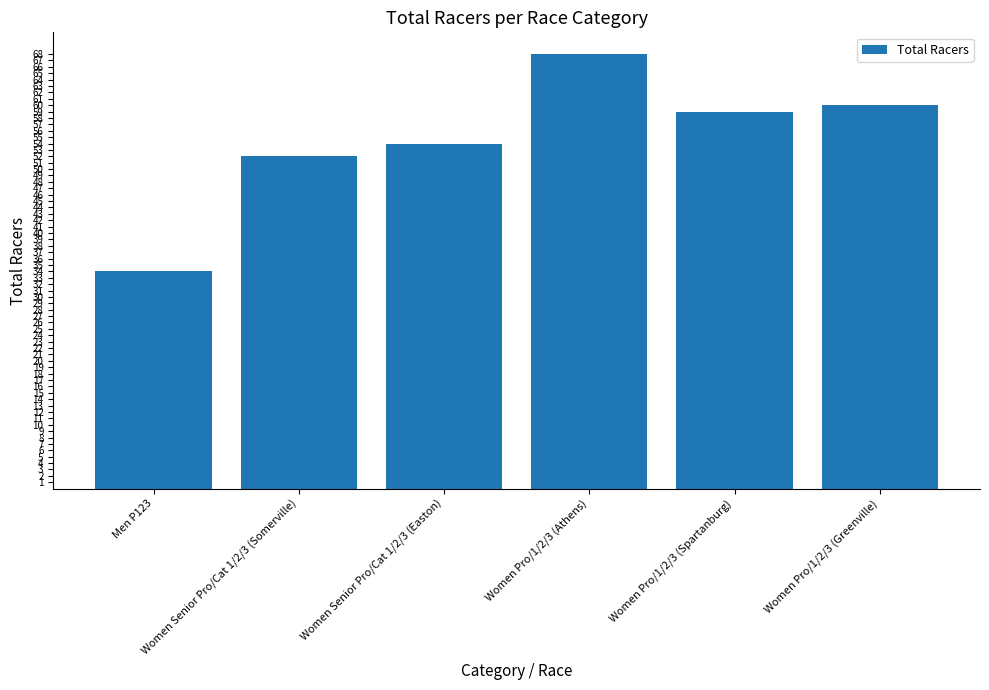

What is the label of the 6th bar from the left?

Women Pro/1/2/3 (Greenville)